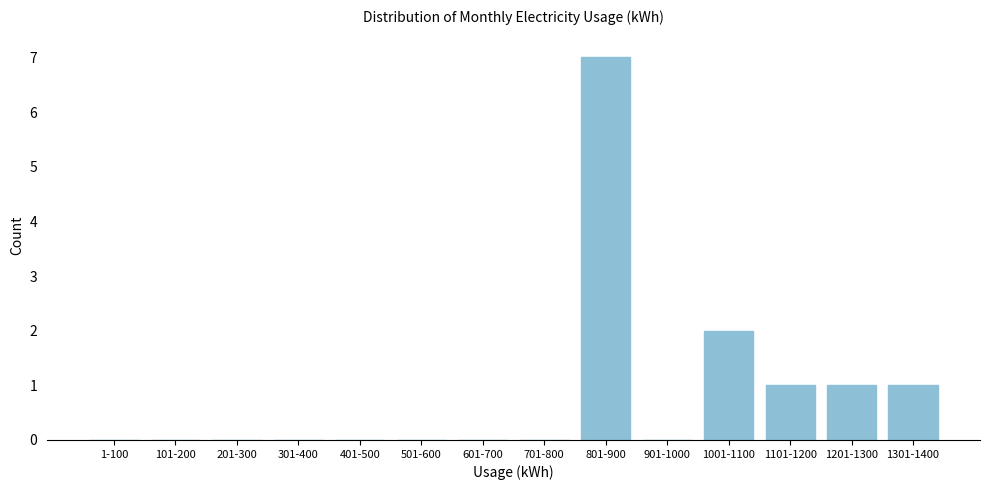

Reading right to left, list all the values displayed in this chart.

1301-1400=1	1201-1300=1	1101-1200=1	1001-1100=2	901-1000=0	801-900=7	701-800=0	601-700=0	501-600=0	401-500=0	301-400=0	201-300=0	101-200=0	1-100=0